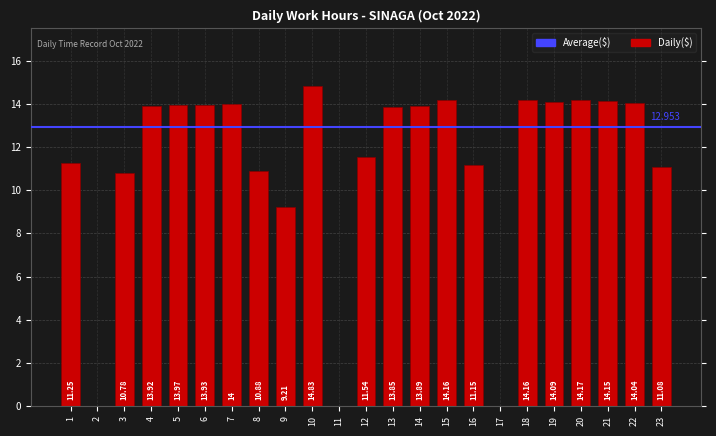

Which has a higher value, 4 or 19?

19